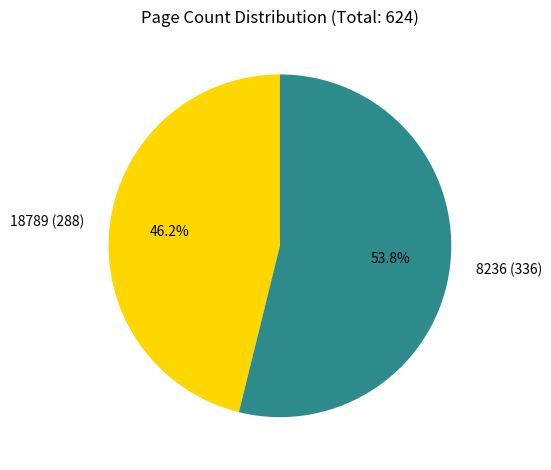

Which category has the smallest portion of the pie?

18789